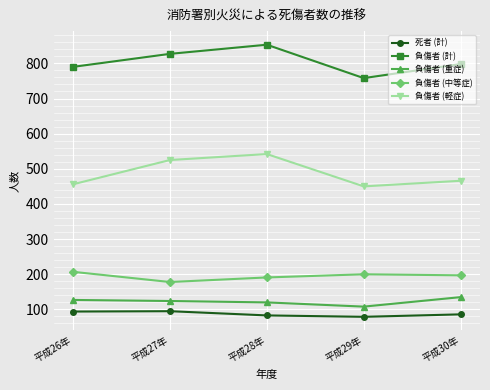

What value does the 負傷者 (軽症) series have at 平成28年?

542